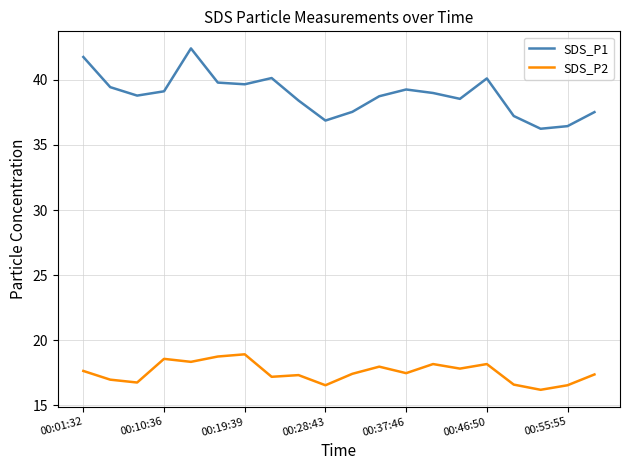

Which series has the largest range (max minus min)?

SDS_P1